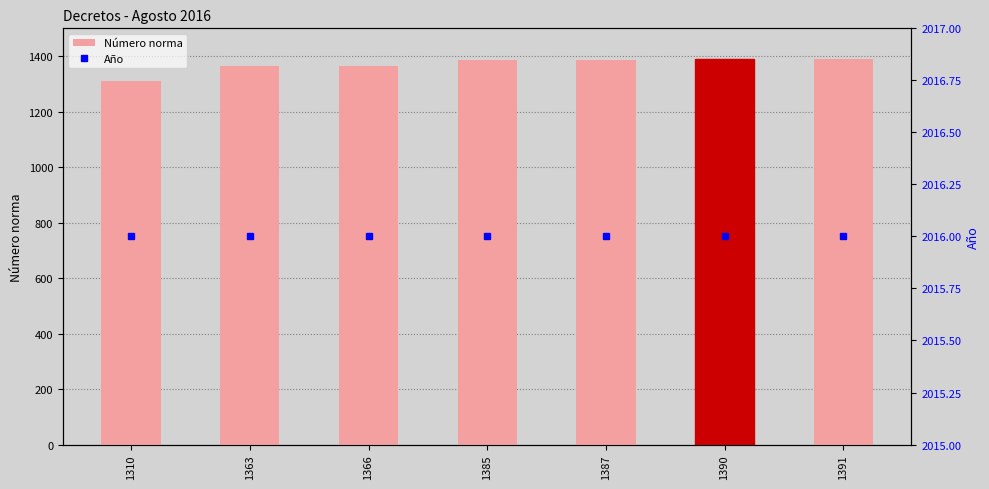

Between 1366 and 1390, which series saw the biggest shift?

Número norma